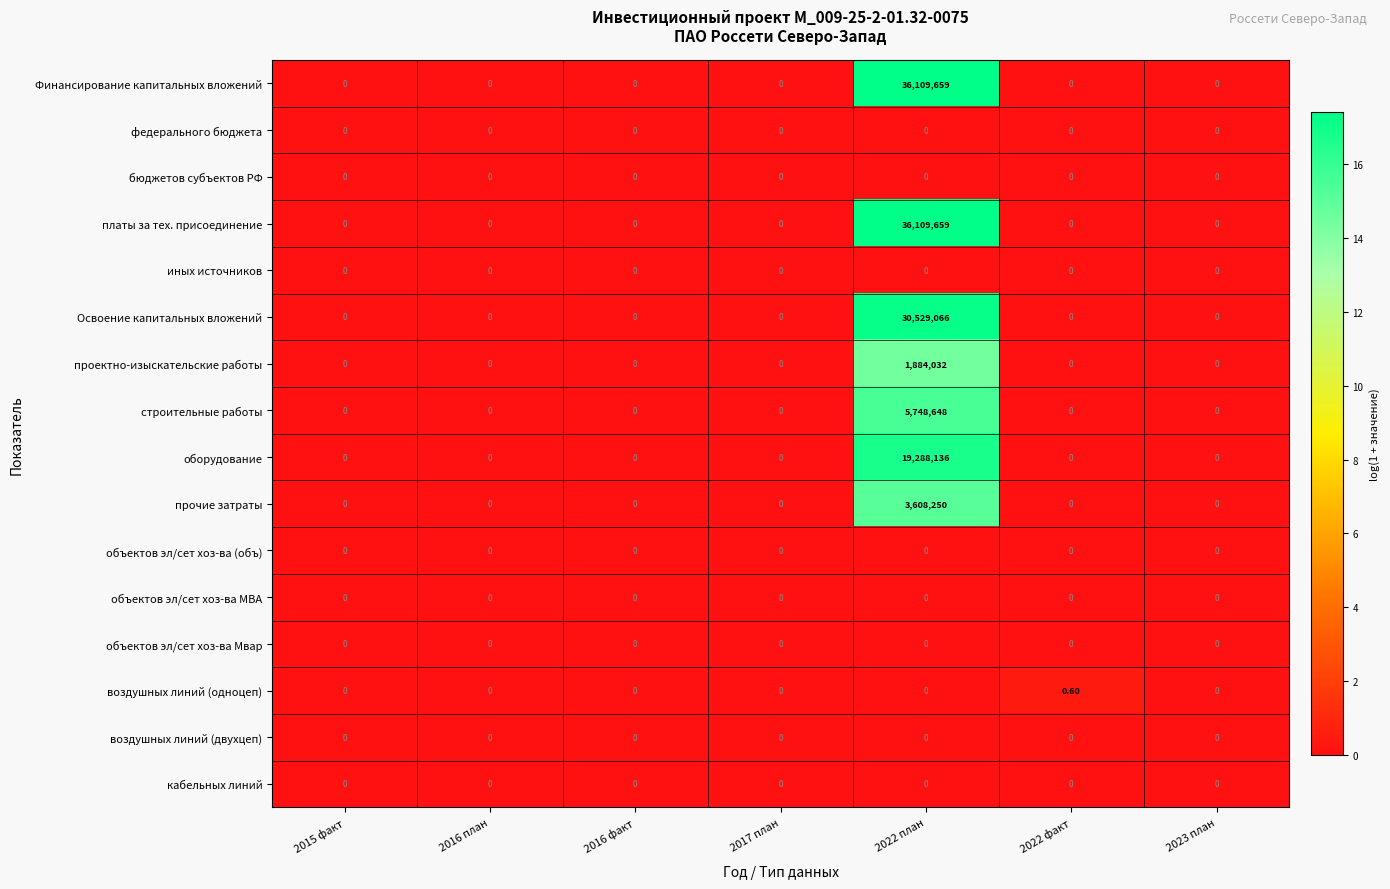

Is the value of Финансирование капитальных вложений at 2022 план greater than the value of платы за тех. присоединение at 2017 план?

Yes